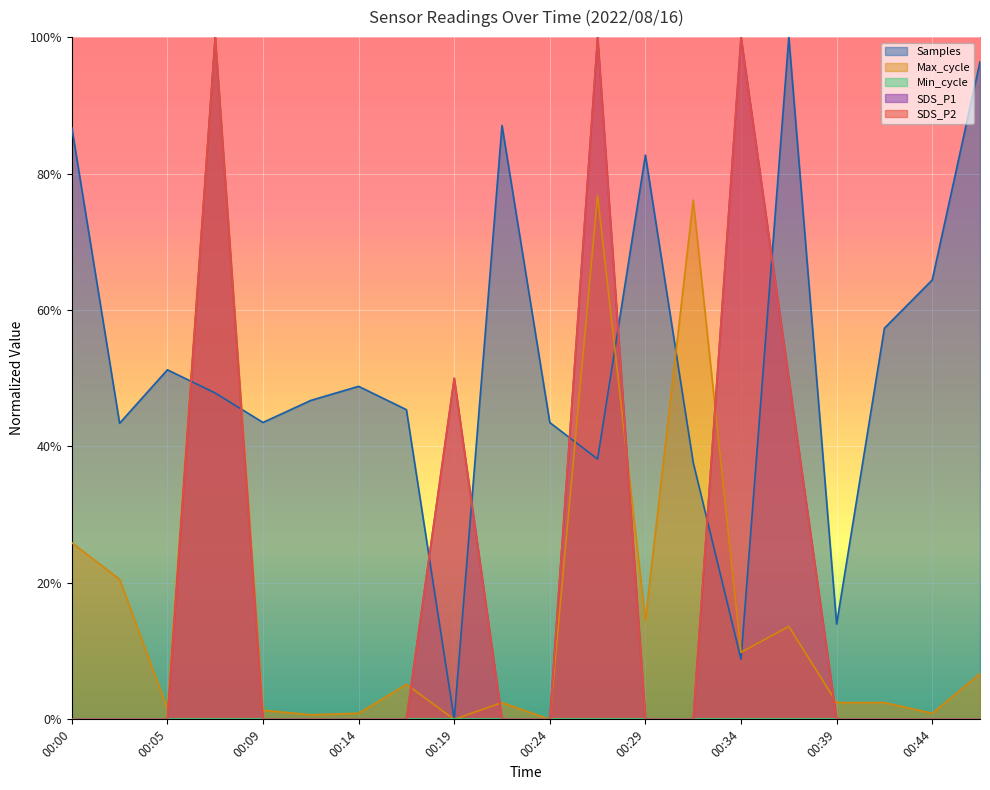

How many values in SDS_P2 are above zero?

5